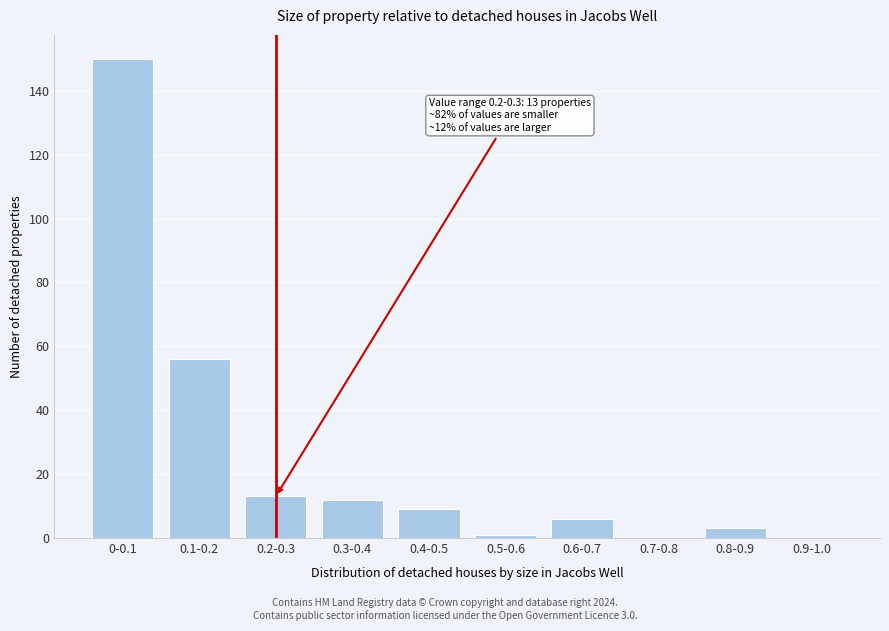

Reading left to right, transcribe all the data shown in this chart.

0-0.1=150	0.1-0.2=56	0.2-0.3=13	0.3-0.4=12	0.4-0.5=9	0.5-0.6=1	0.6-0.7=6	0.7-0.8=0	0.8-0.9=3	0.9-1.0=0